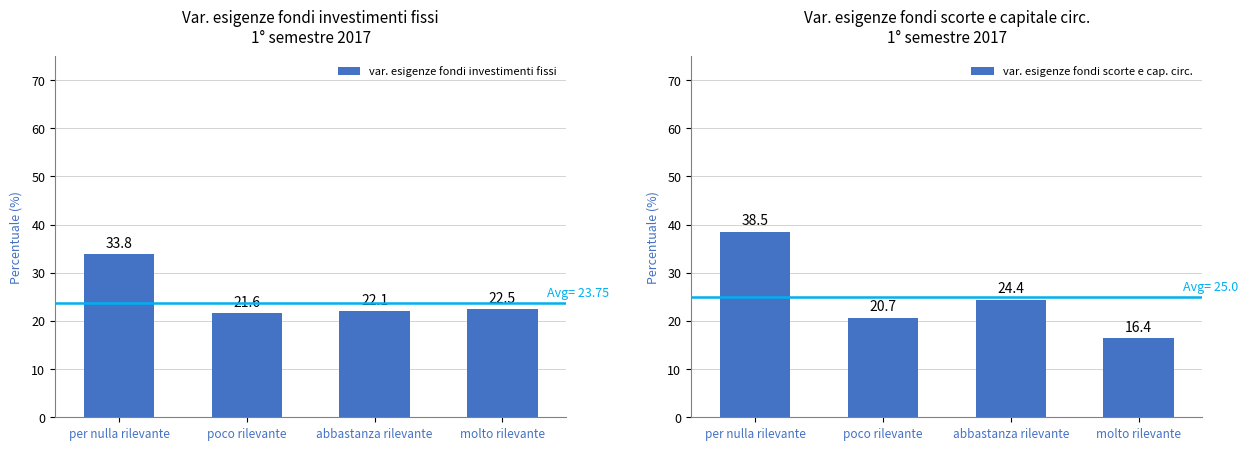

The var. esigenze fondi scorte e cap. circ. series shows 20.7 at poco rilevante. True or false?

True